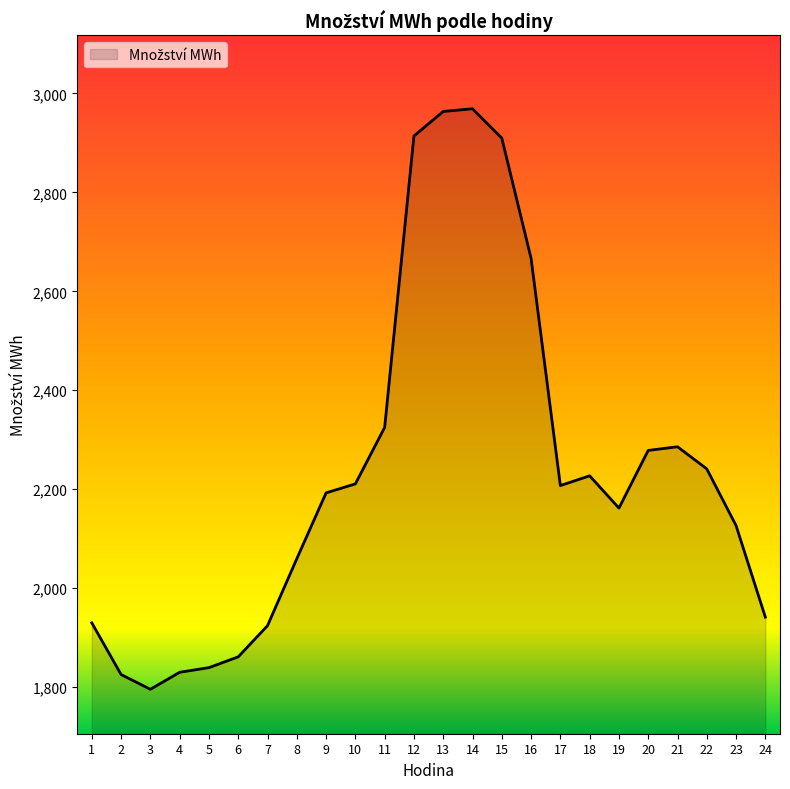

At which category does the data reach its first local valley?

3